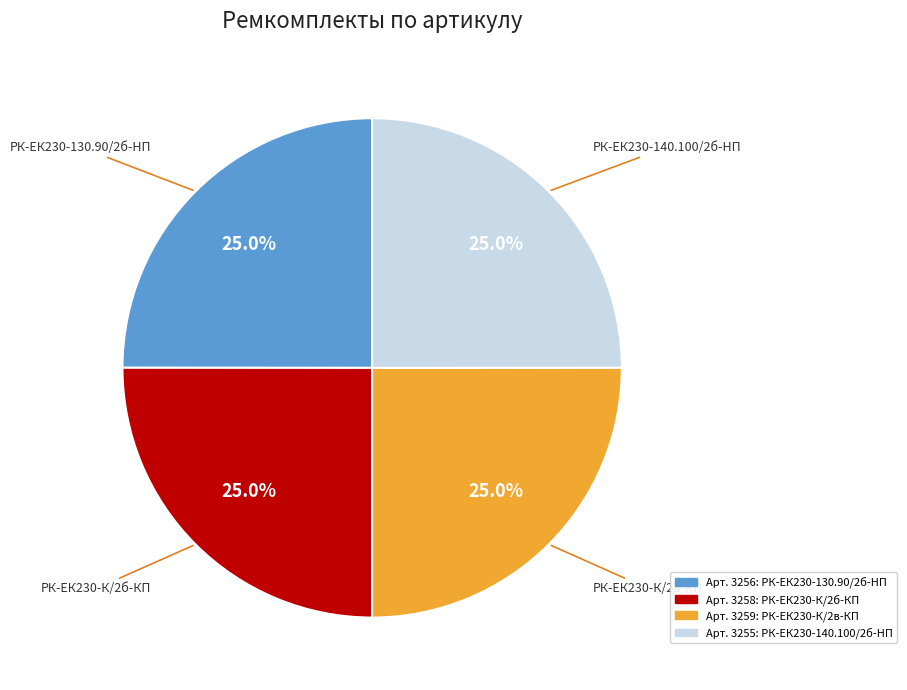

Is there a majority slice in this chart?

No